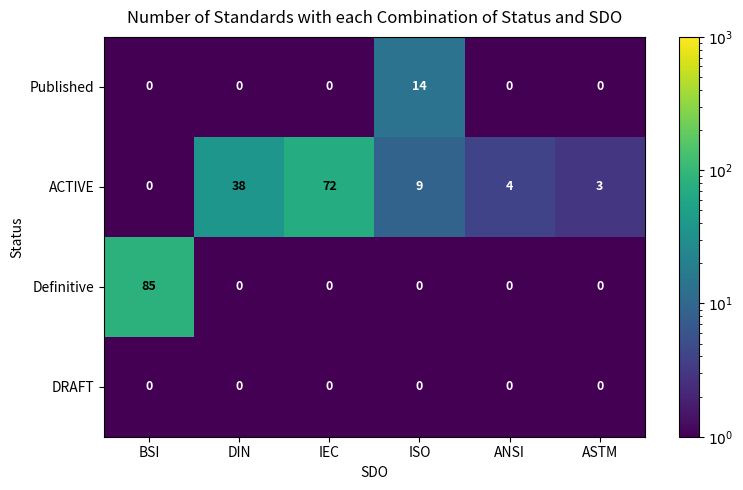

Which series has the largest range (max minus min)?

Definitive